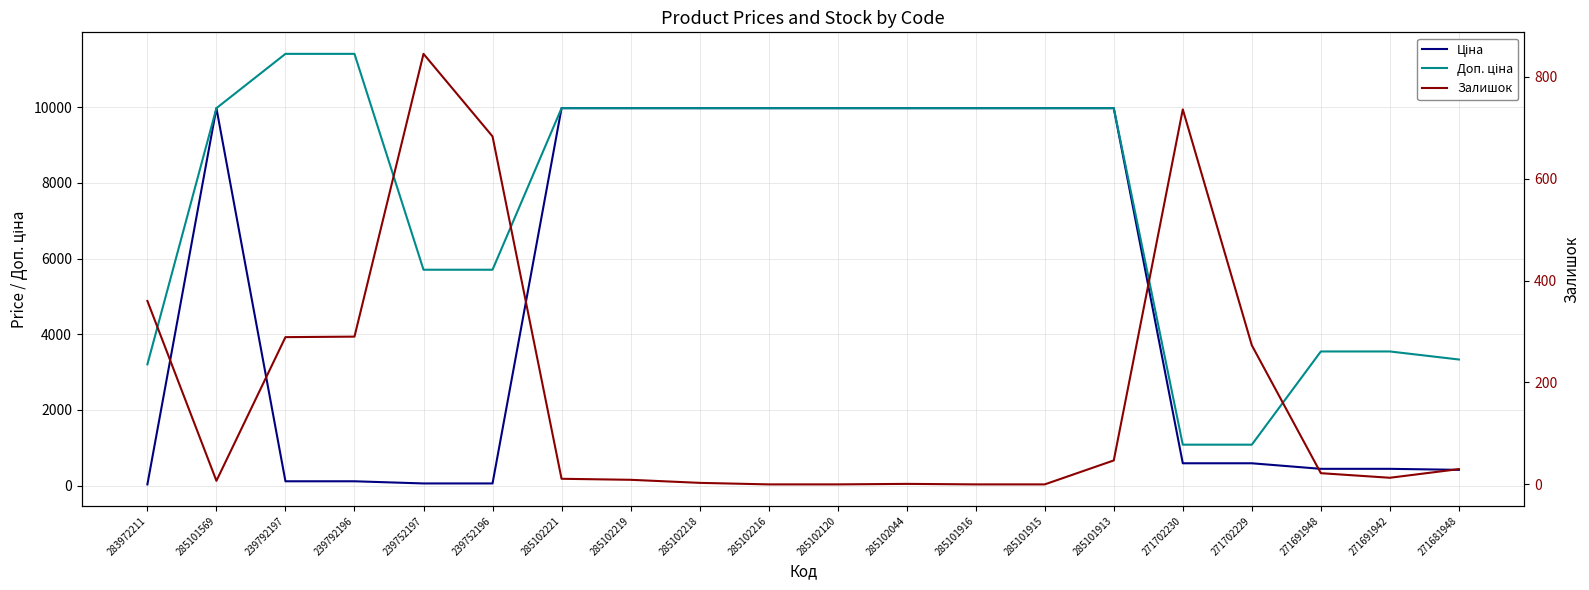

Rank the categories by Залишок value from lowest to highest.

285102216, 285102120, 285101916, 285101915, 285102044, 285102218, 285101569, 285102219, 285102221, 271691942, 271691948, 271681948, 285101913, 271702229, 239792197, 239792196, 283972211, 239752196, 271702230, 239752197